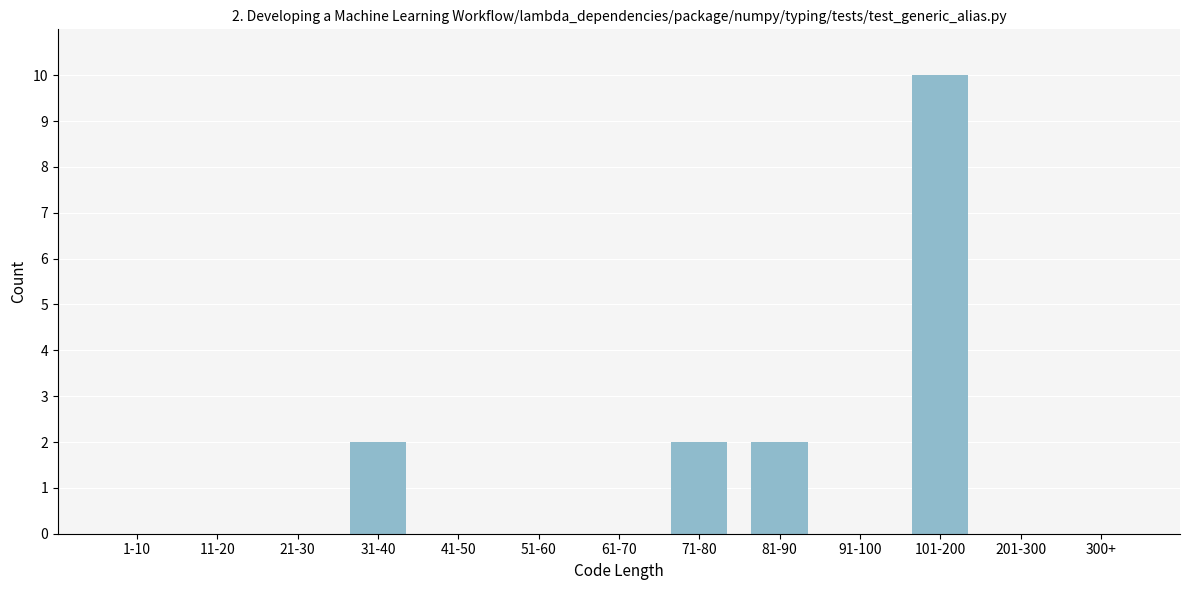

Reading left to right, list all the values displayed in this chart.

1-10=0	11-20=0	21-30=0	31-40=2	41-50=0	51-60=0	61-70=0	71-80=2	81-90=2	91-100=0	101-200=10	201-300=0	300+=0